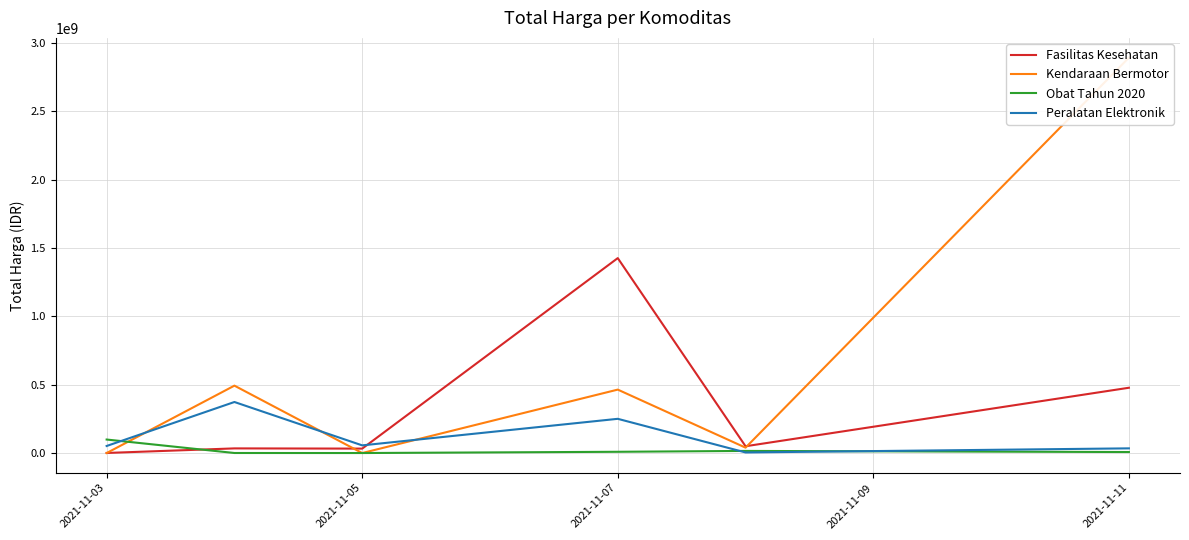

At which label does Obat Tahun 2020 reach its peak?

2021-11-03